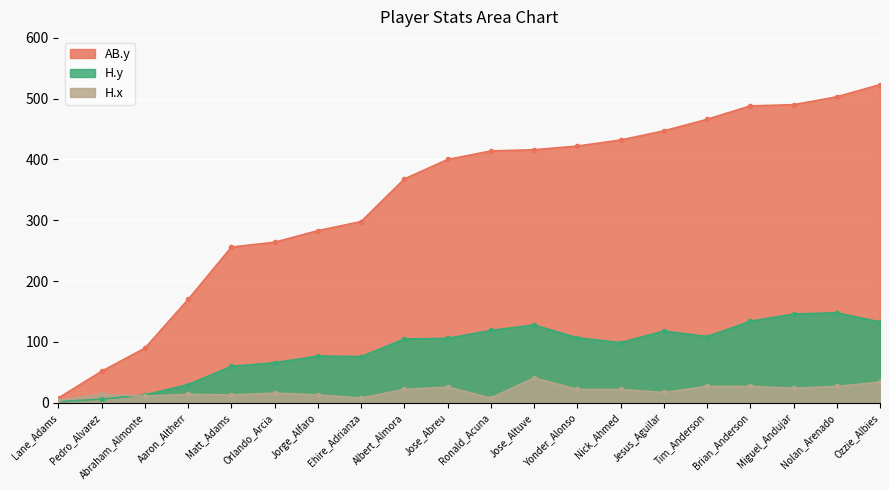

At how many categories does at least one series exceed 428?

7